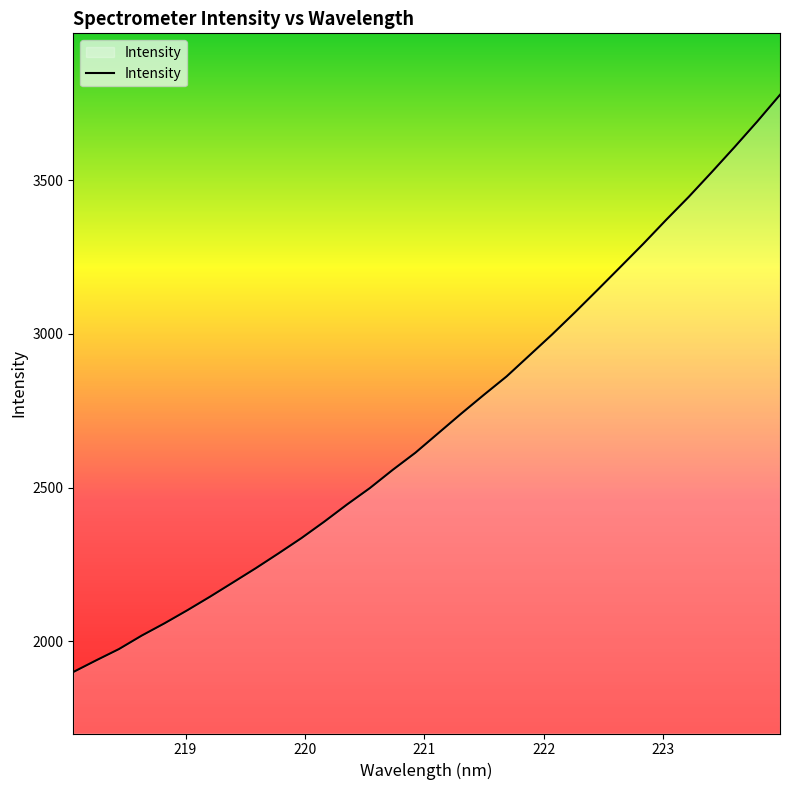

What is the greatest value displayed?

3778.0